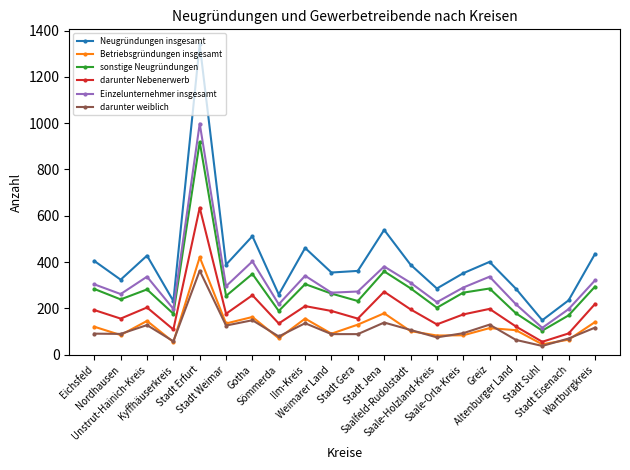

The darunter Nebenerwerb series shows 219 at Wartburgkreis. True or false?

True